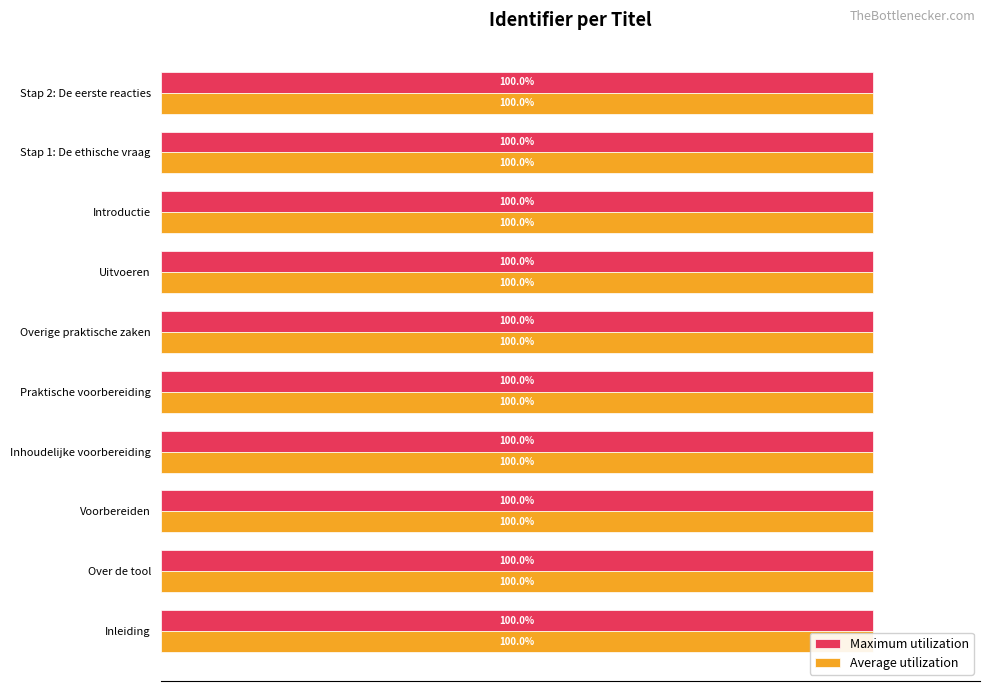

Are the bars horizontal?

Yes